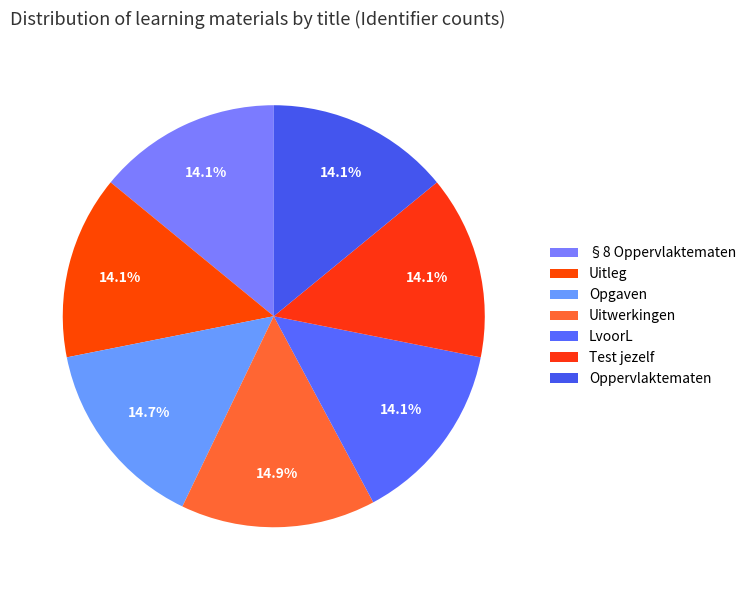

How many segments does this pie chart have?

7